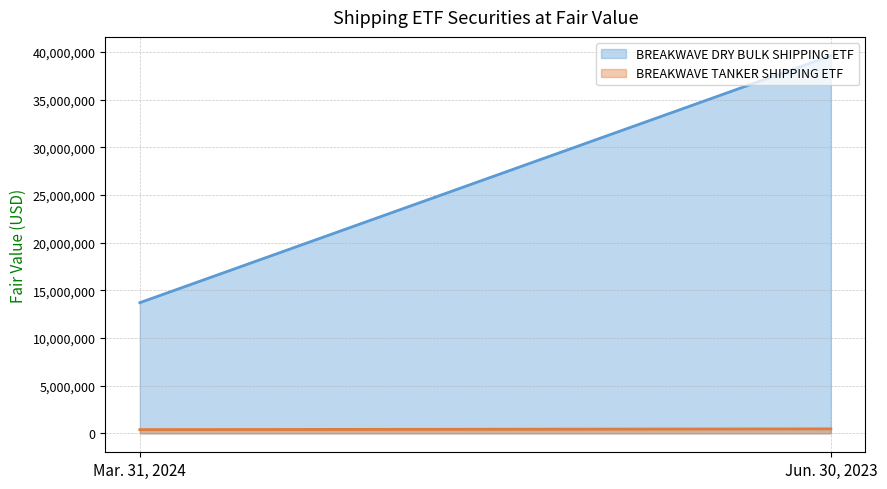

What is the value of the BREAKWAVE TANKER SHIPPING ETF point at the 1st from the left?

395389